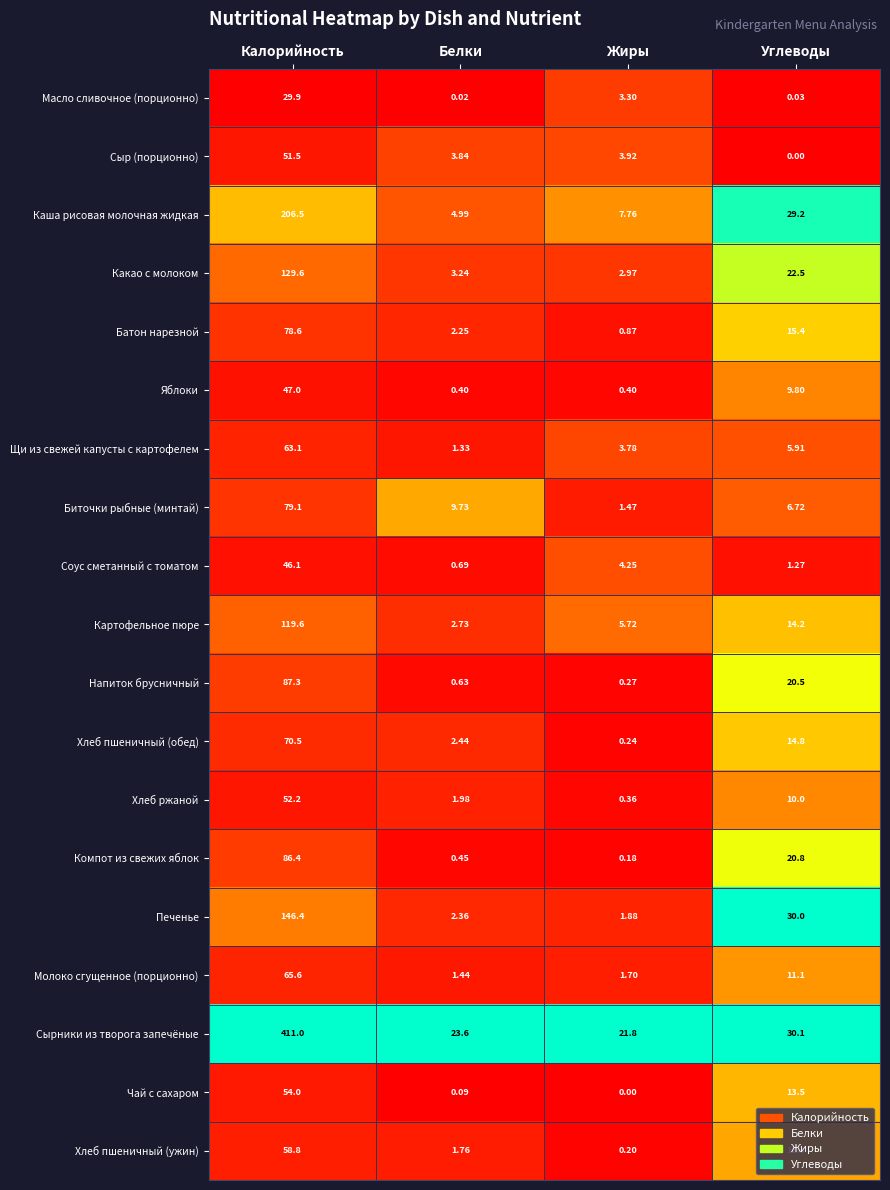

Where is Каша рисовая молочная жидкая nearest to the value 105?

Углеводы